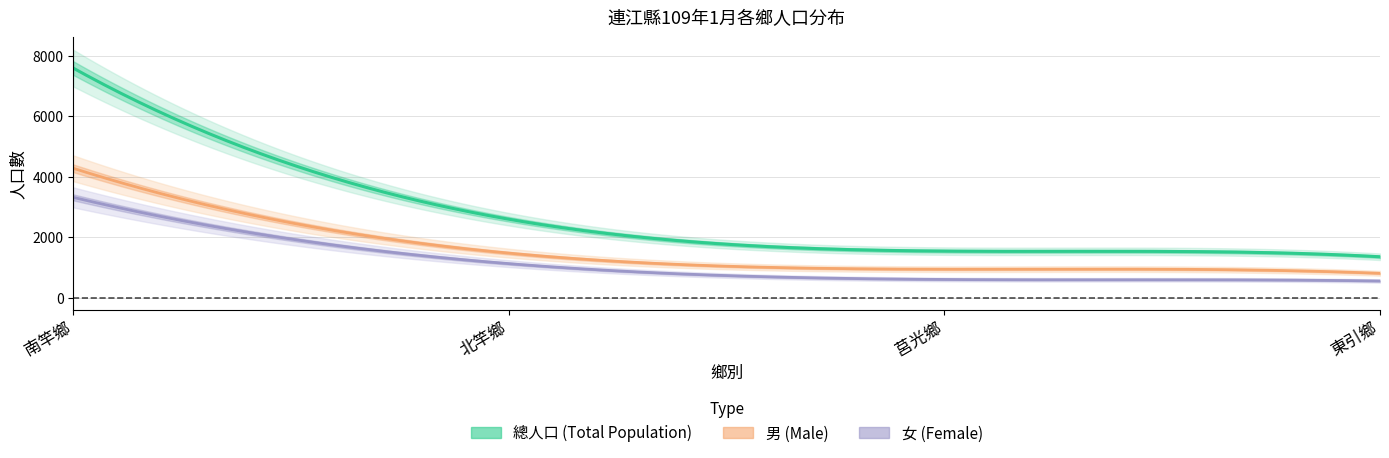

True or false: 戶數 (Households) and 男 (Male) intersect in this chart.

False